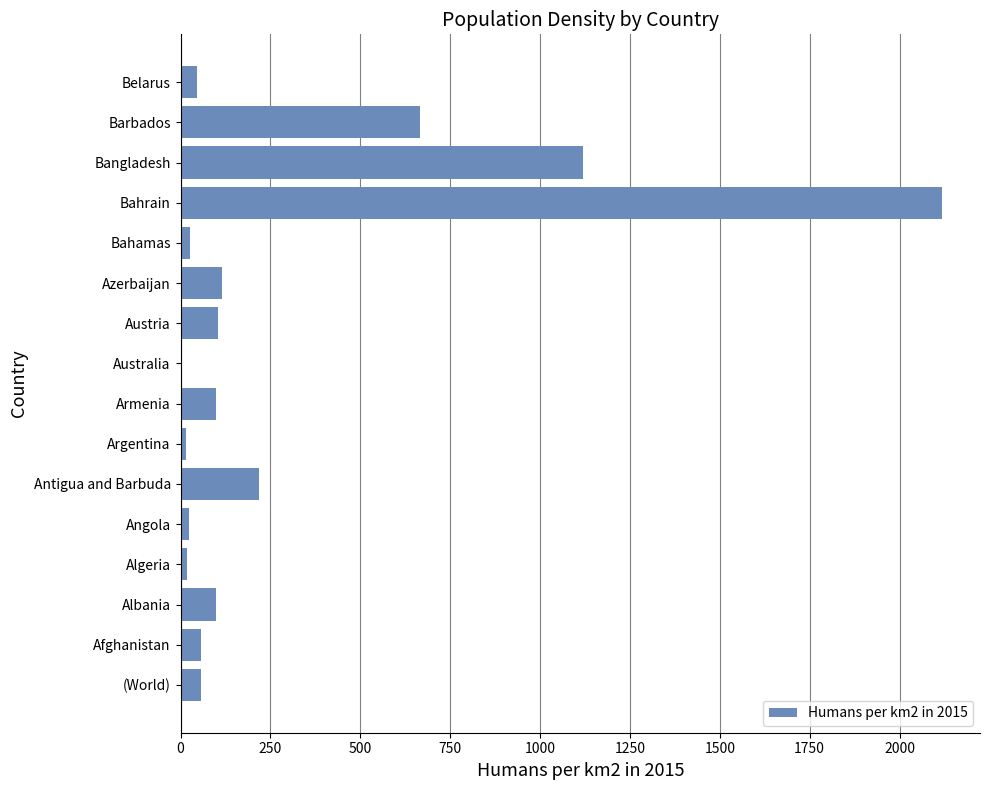

True or false: the data shows 1647.4 at Bangladesh.

False